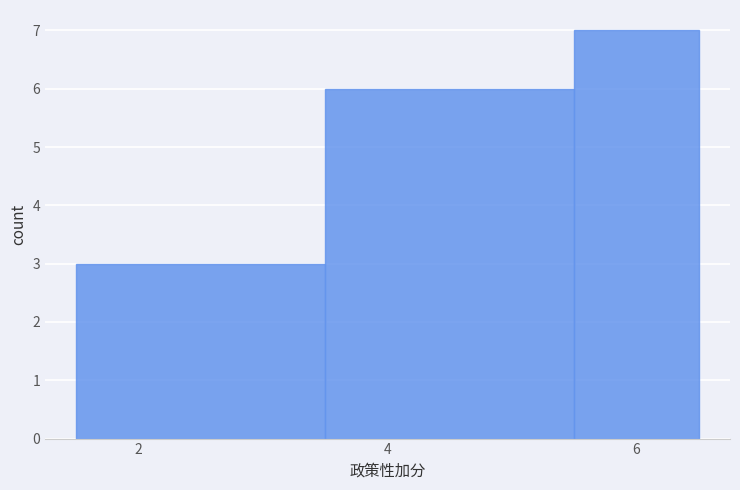

Reading left to right, transcribe this chart: for each bar, give the range it covers on the x-axis and its height. Neither the bar edges nor the heights are printed on the chart, so give them approximately, as read against the axes.

1.5 to 3.5: 3
3.5 to 5.5: 6
5.5 to 6.5: 7